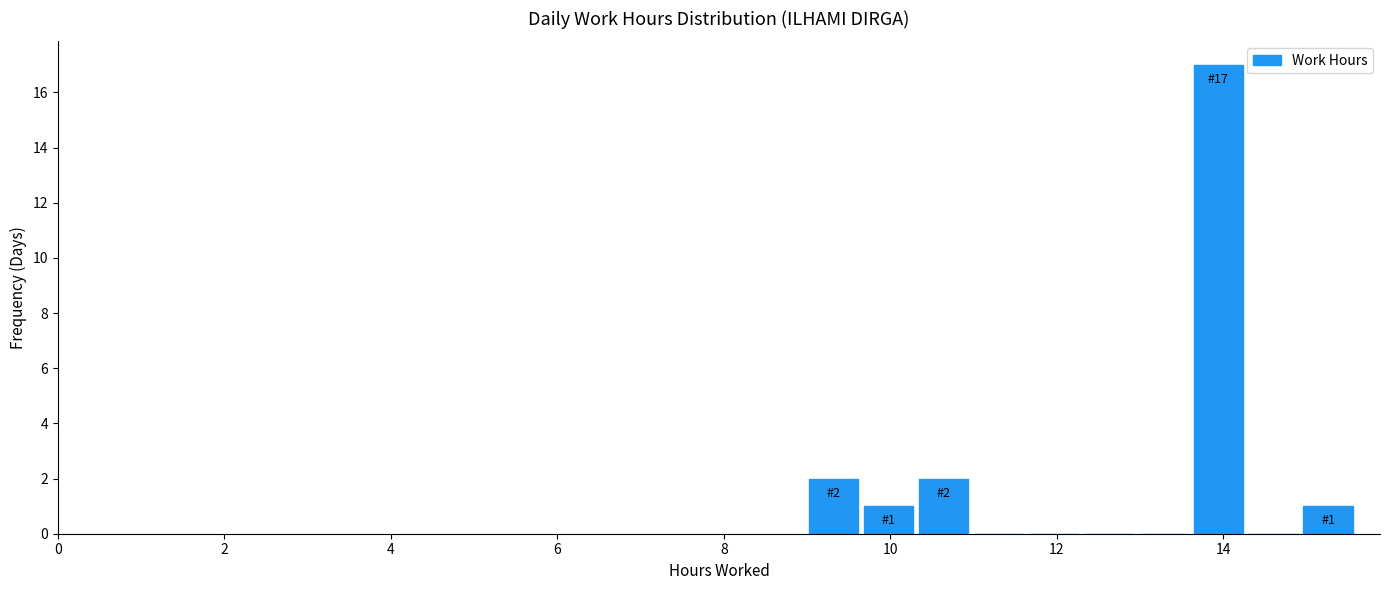

Around what value on the x-axis is the tallest bar? Give the approximate position of its centre, as read against the axis.

14.0